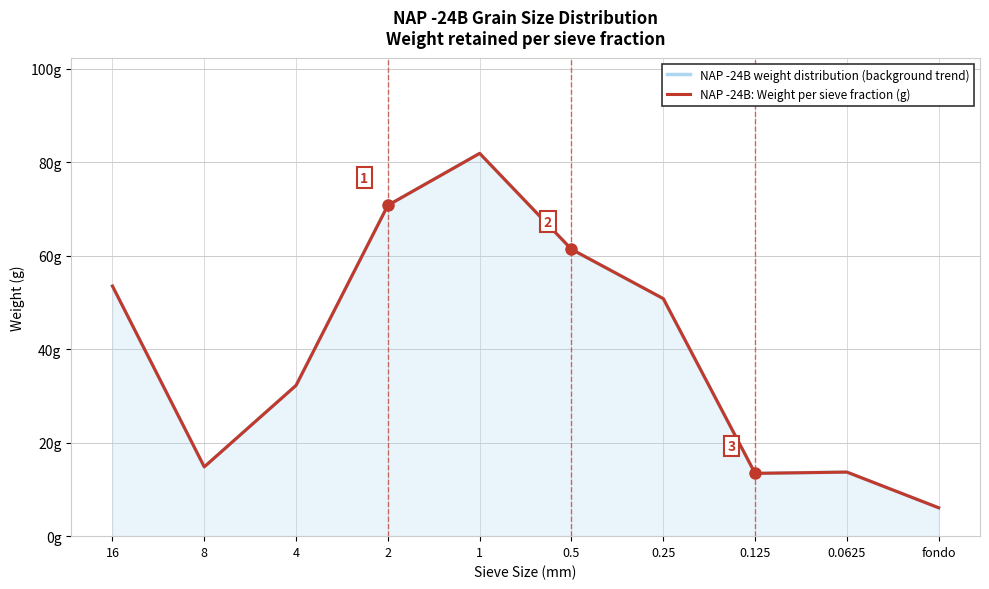

What is the average value of the NAP -24B weight distribution (background trend) series?

39.9